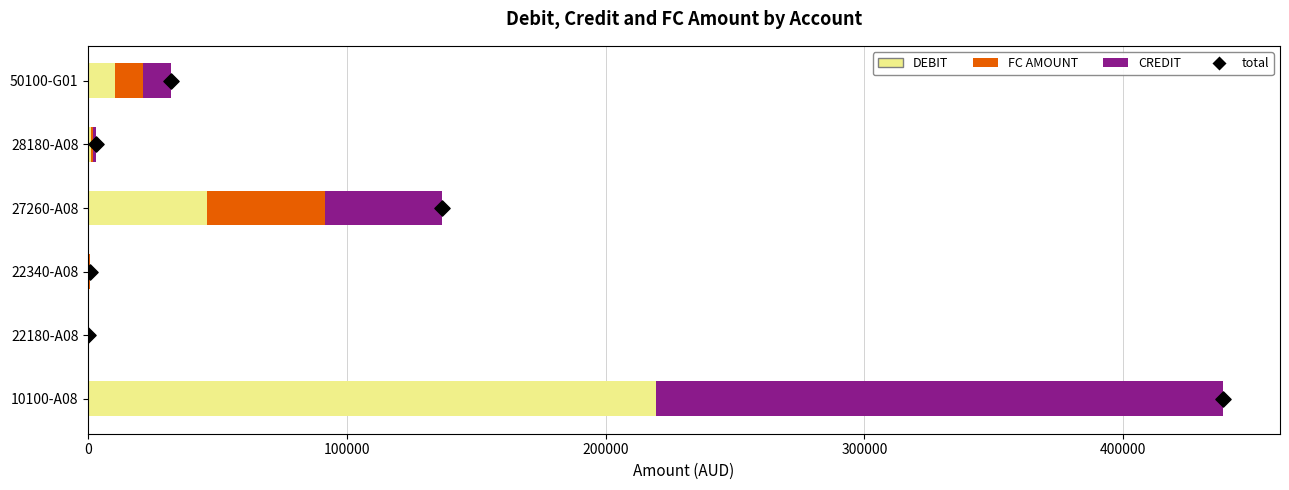

At how many categories does at least one series exceed 214947?

1